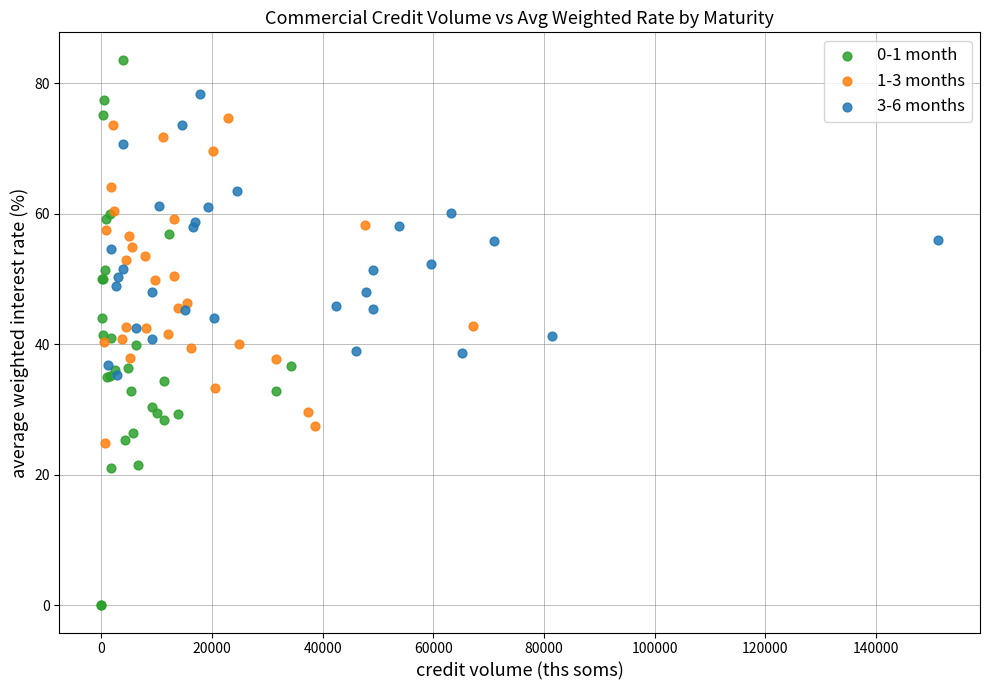

Which series contains the lowest Y value?

0-1 month